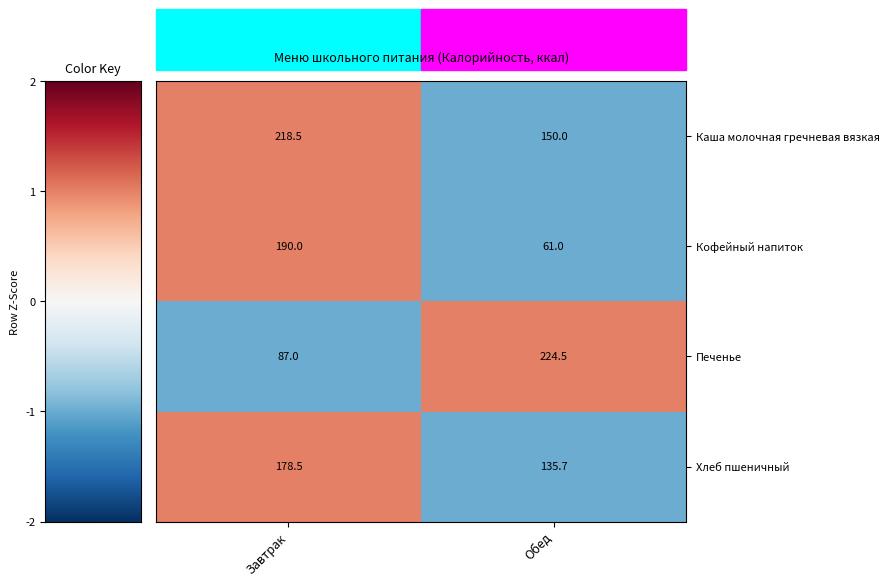

What is the difference between the highest and lowest values at Обед?

163.5